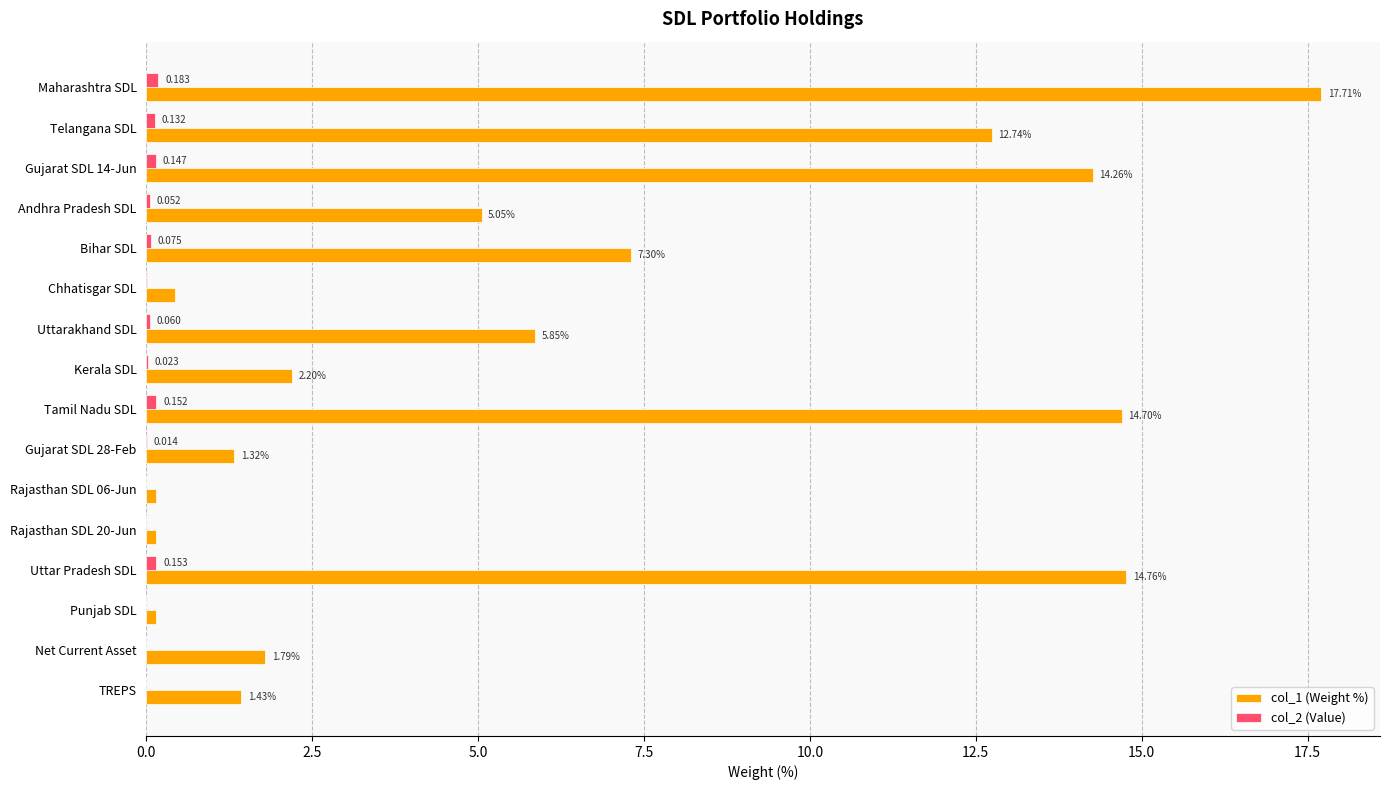

At which category does the chart reach its peak across all series?

Maharashtra SDL